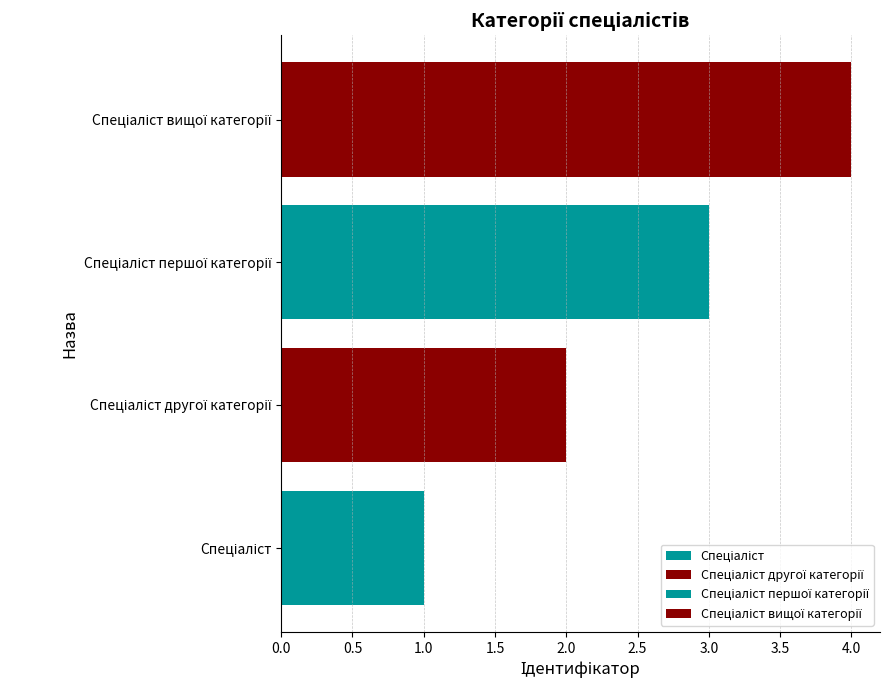

What is the difference between the second highest and minimum values?

2